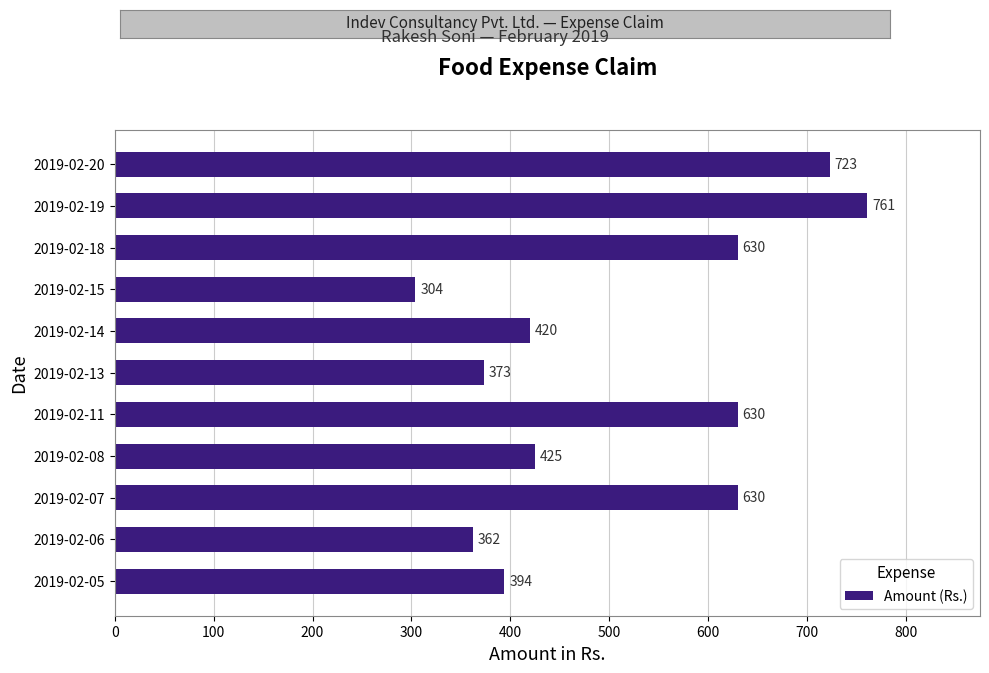

What is the average value?

514